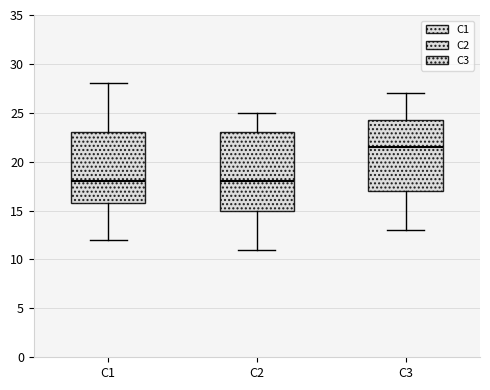

Reading left to right, read every box against the y-axis: the position of its median line, the range the box covers, and the ends of its whiskers. The values are not printed on the chart, so give them approximately, as read against the axis.

C1: median 18.0, box 16.0 to 23.0, whiskers 12.0 to 28.0
C2: median 18.0, box 15.0 to 23.0, whiskers 11.0 to 25.0
C3: median 21.5, box 17.0 to 24.5, whiskers 13.0 to 27.0